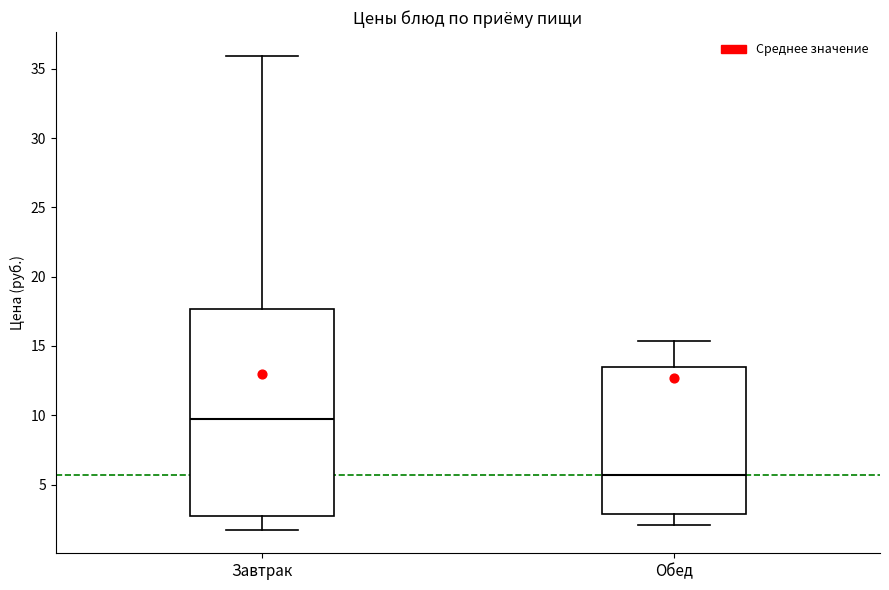

Reading left to right, transcribe this box plot: for each box, give where its median line is, the range the box spans, and where its two whiskers end, as read against the y-axis. The values are not printed on the chart, so give them approximately, as read against the axis.

Завтрак: median 9.5, box 2.5 to 17.5, whiskers 2.0 to 36.0
Обед: median 5.5, box 3.0 to 13.5, whiskers 2.0 to 15.5